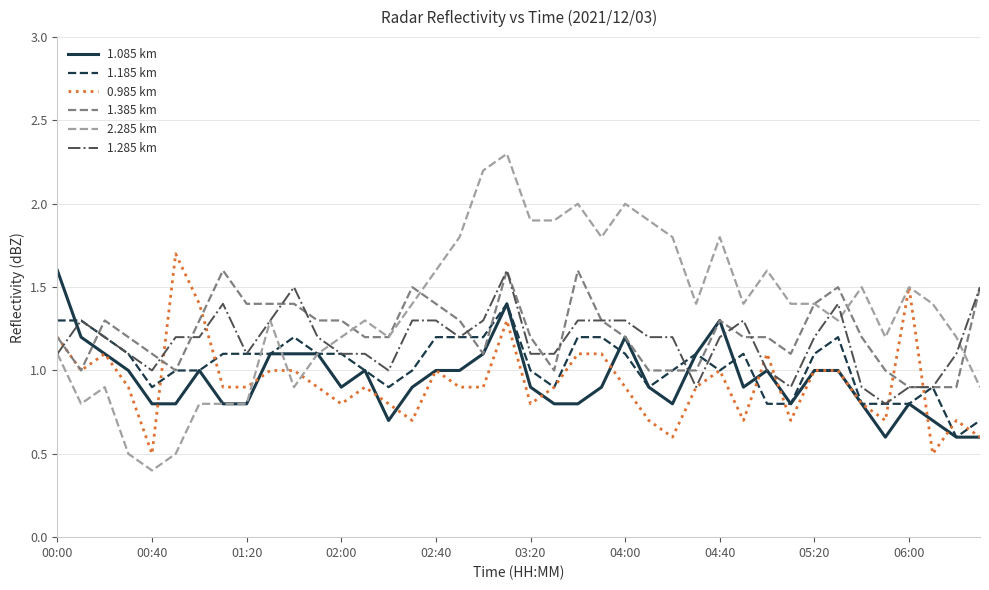

Which series has the widest spread of values?

2.285 km